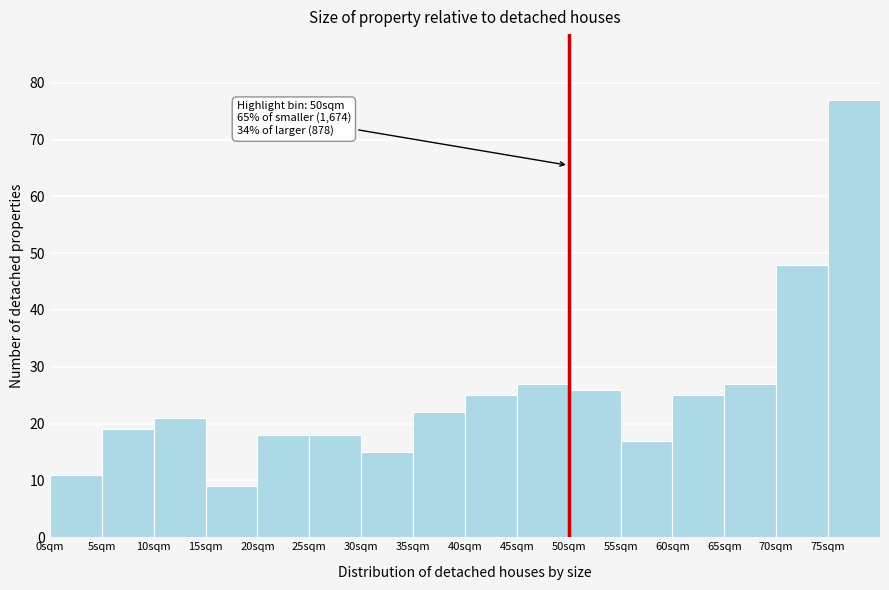

Over which range of the x-axis is the bar tallest?

75 to 80